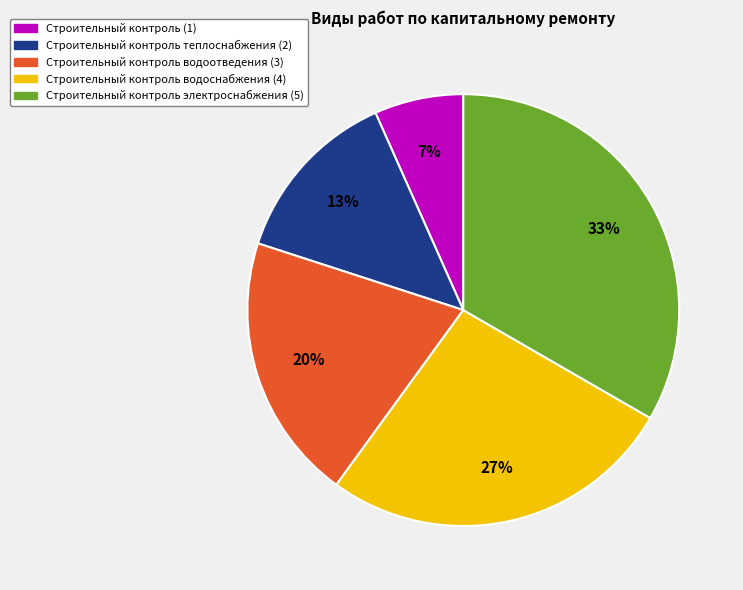

Is there a majority slice in this chart?

No